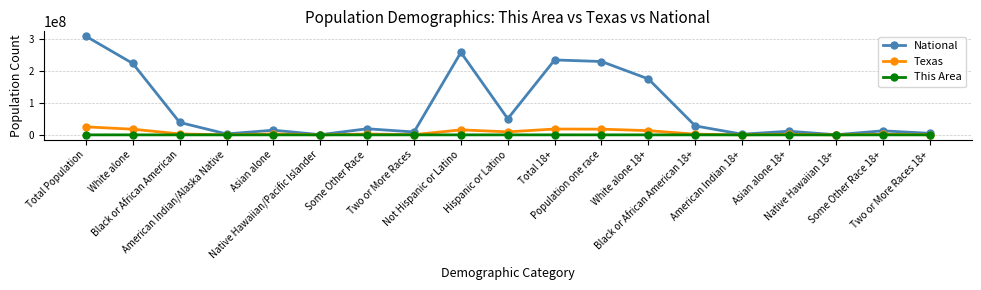

Rank the series by their maximum value, from lowest to highest.

This Area, Texas, National